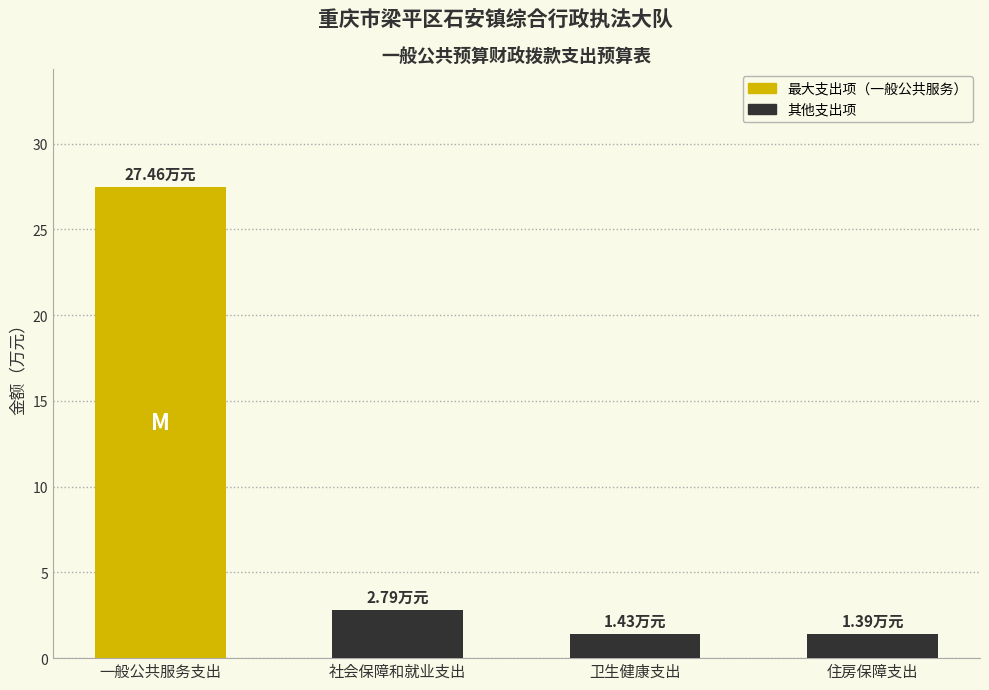

What is the average value?

8.3